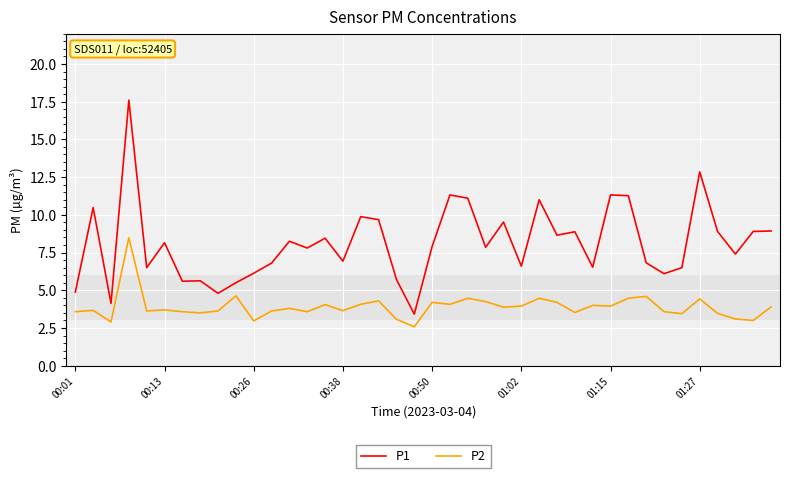

True or false: P1 and P2 cross at least once.

False